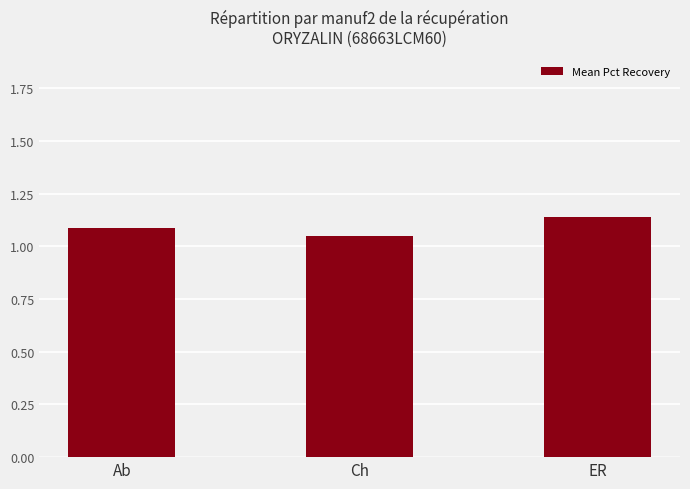

Which has a higher value, ER or Ch?

ER